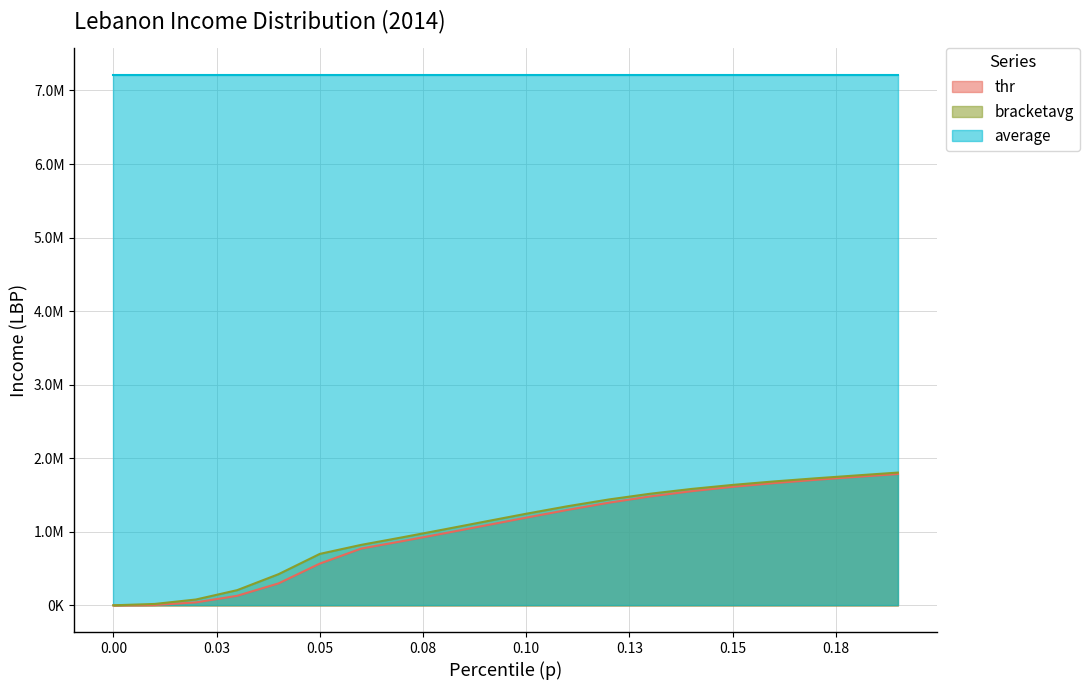

Which category has the highest value across all series?

0.19